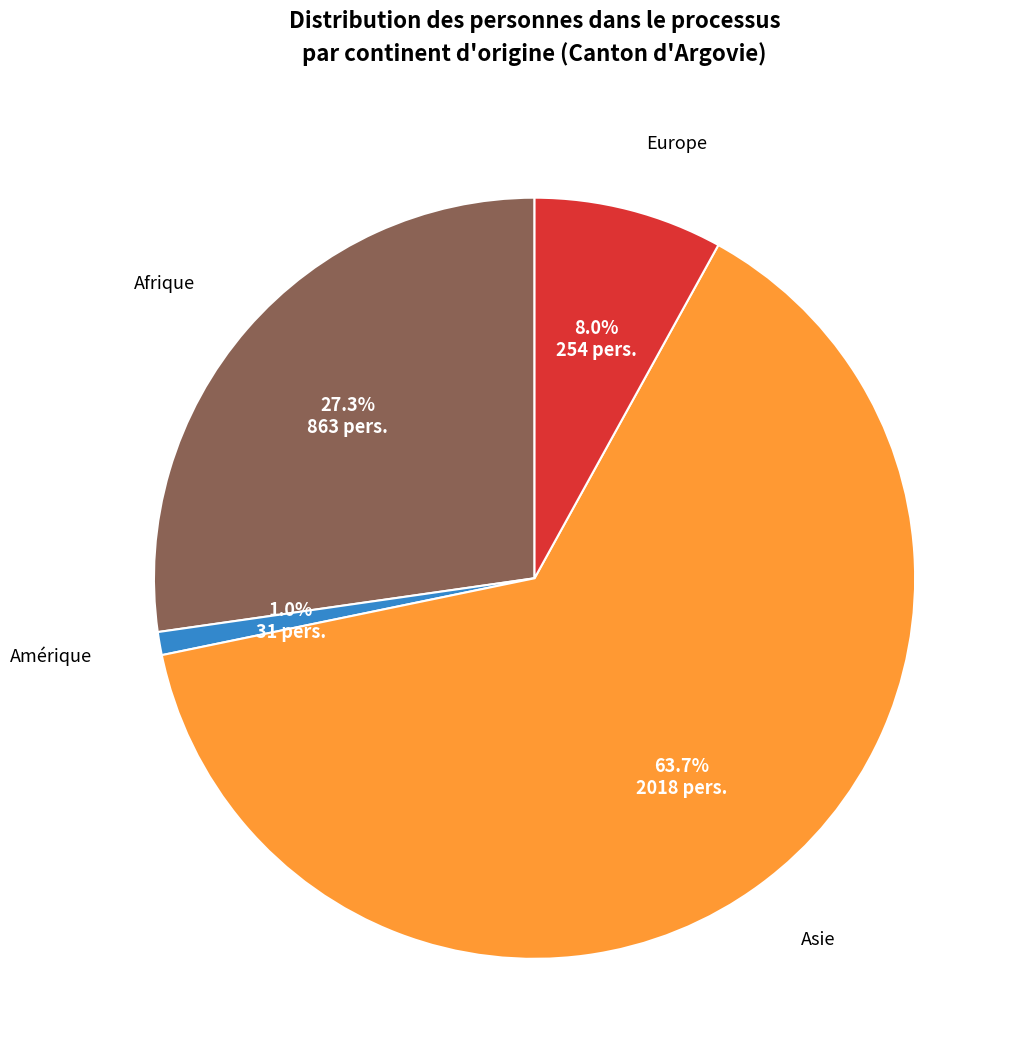

Does any single category account for the majority?

Yes